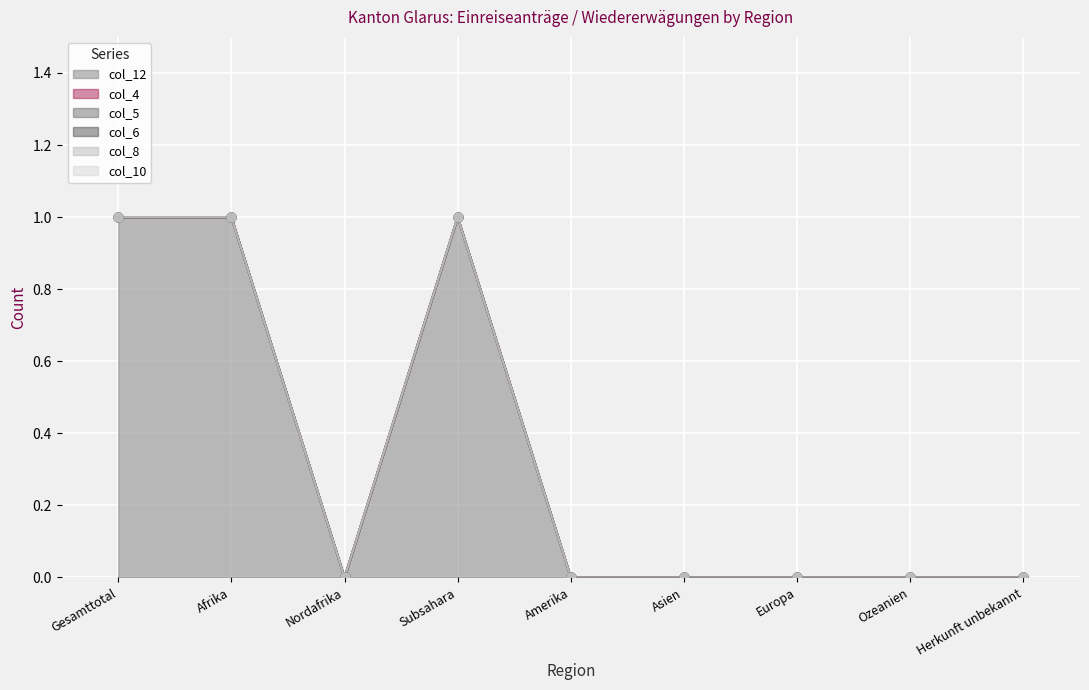

Which series contains the highest Y value?

col_12